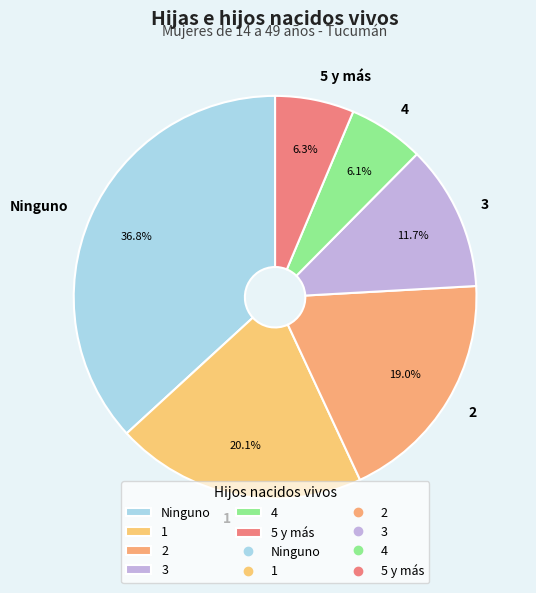

What is the total percentage of 4 and 3?

17.8%